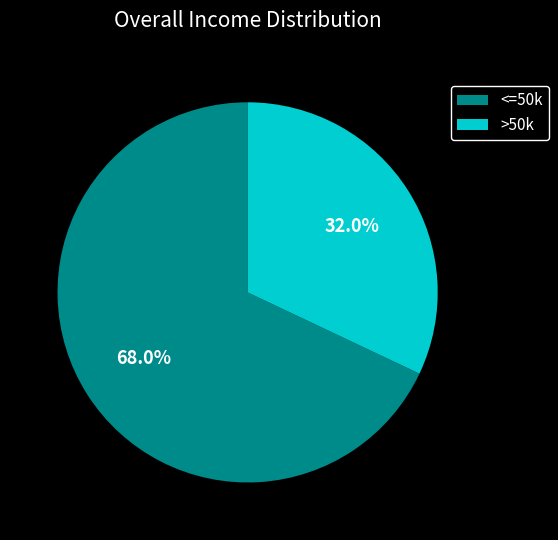

Does any single category account for the majority?

Yes